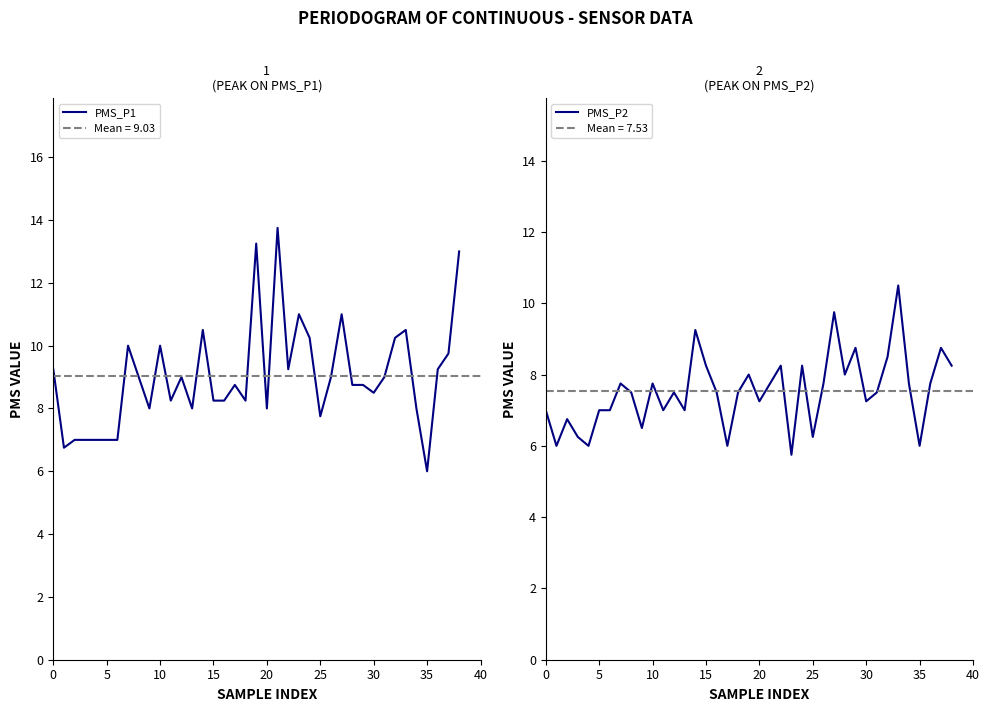

How many lines are shown in the chart?

2